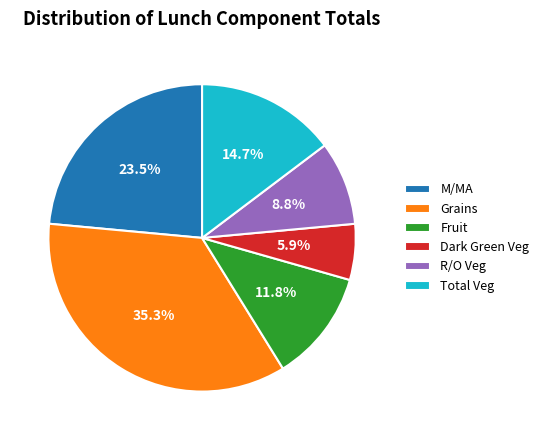

What is the smallest slice in the pie chart?

Dark Green Veg